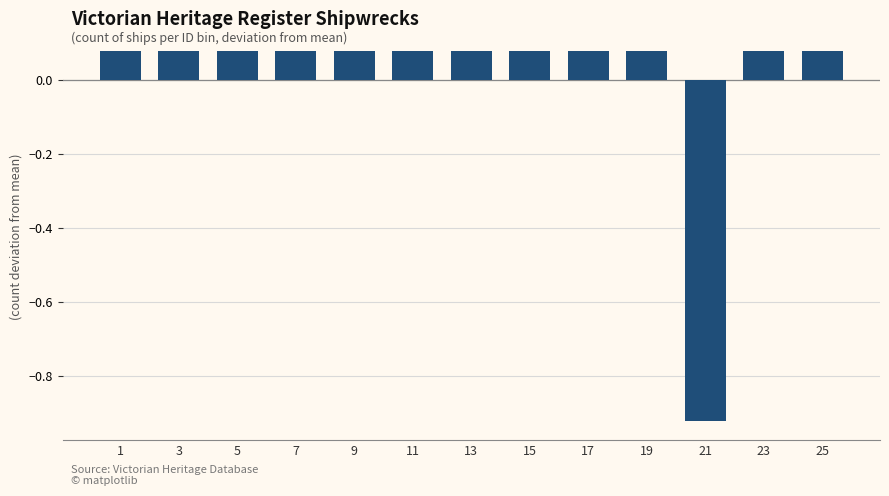

Which category has the lowest value across all series?

21